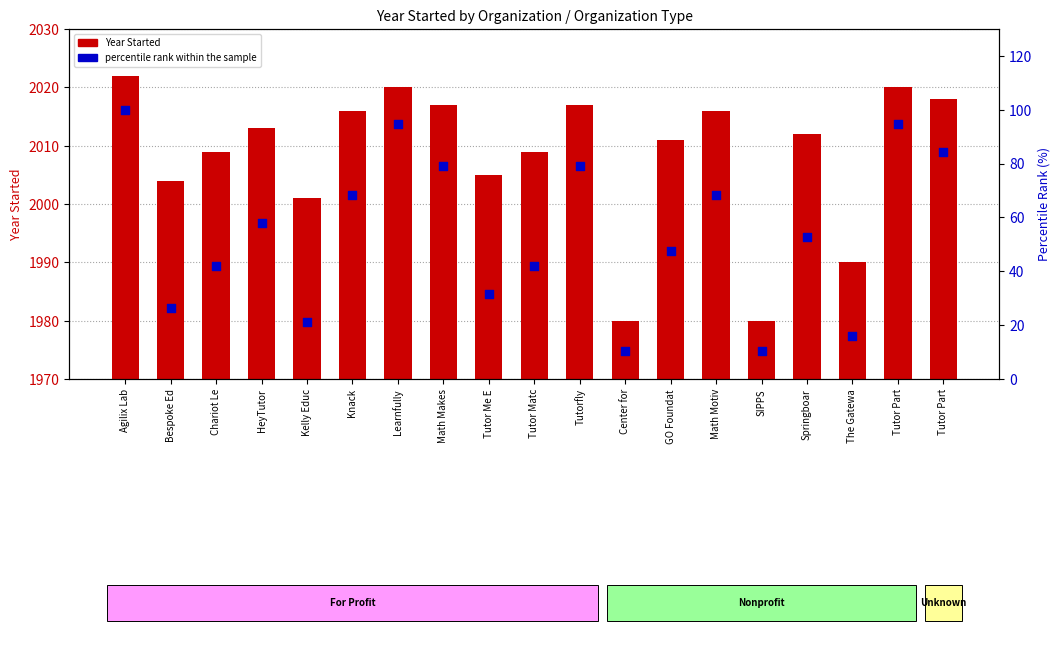

Is the value of percentile rank within the sample at Knack greater than the value of Year Started at Math Motiv?

No